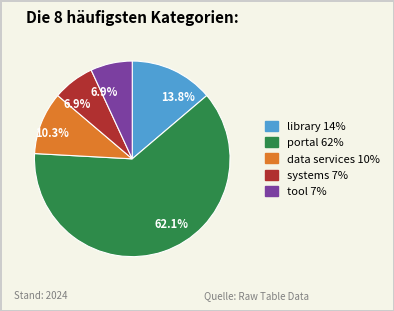

Which category has the biggest portion of the pie?

portal